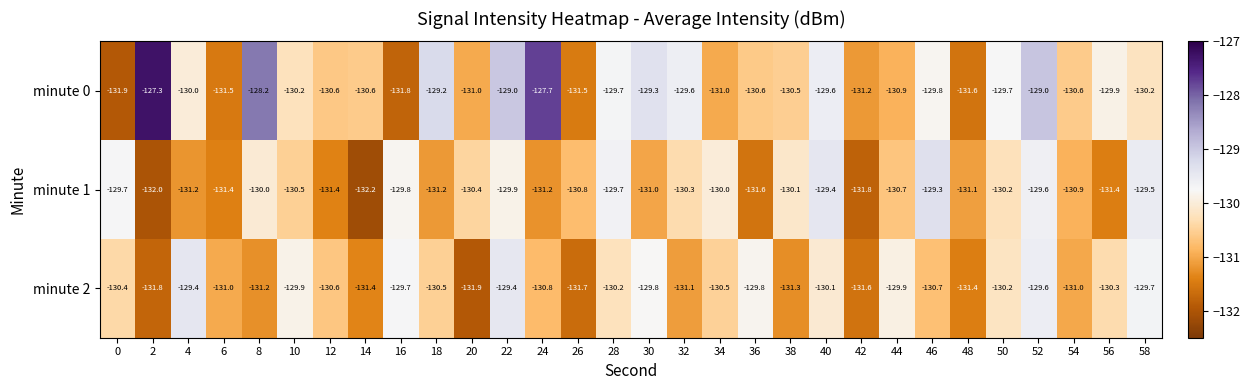

Which label corresponds to the smallest value in the chart?

14